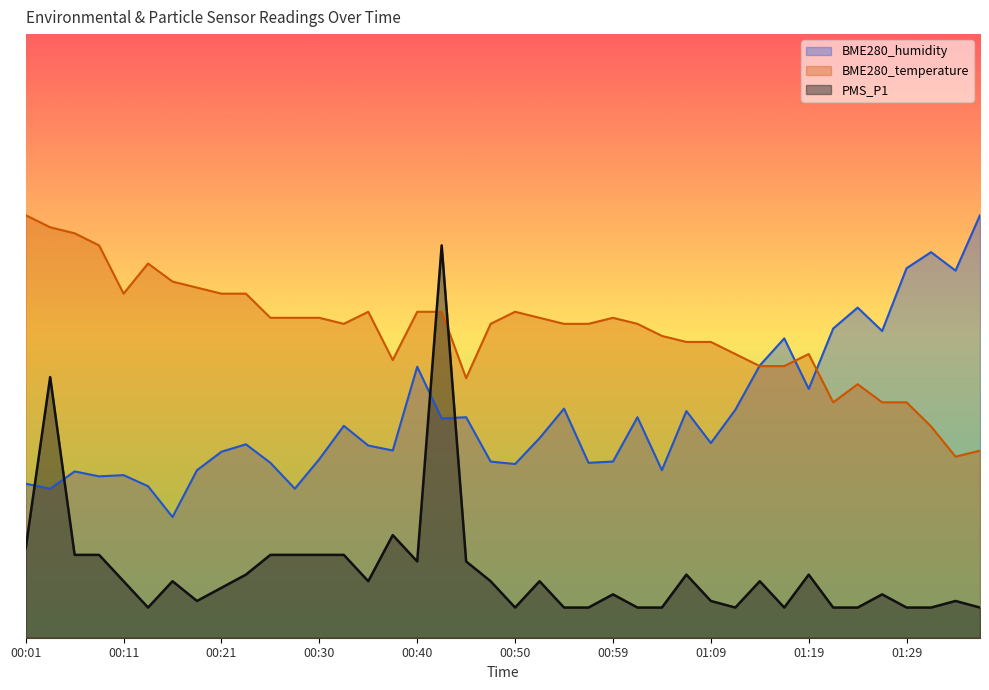

In BME280_humidity, how many points are lower than both neighbors (excluding endpoints)?

13